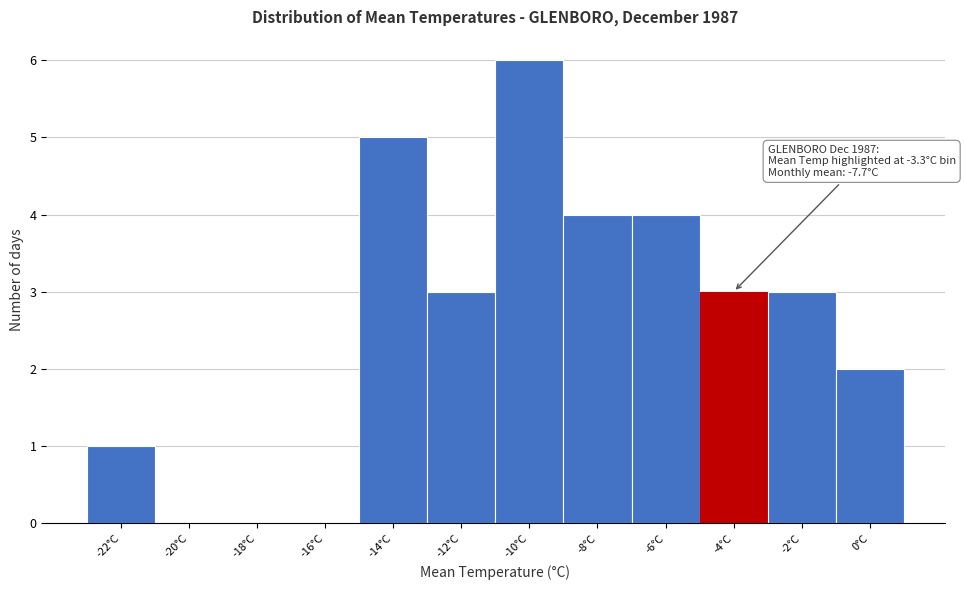

Reading left to right, what are all the values shown in this chart?

-22°C=1	-20°C=0	-18°C=0	-16°C=0	-14°C=5	-12°C=3	-10°C=6	-8°C=4	-6°C=4	-4°C=3	-2°C=3	0°C=2